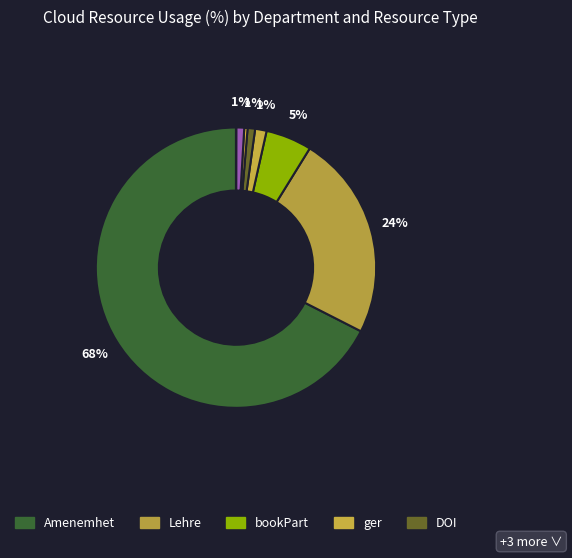

Which slice is the smallest?

sr-34